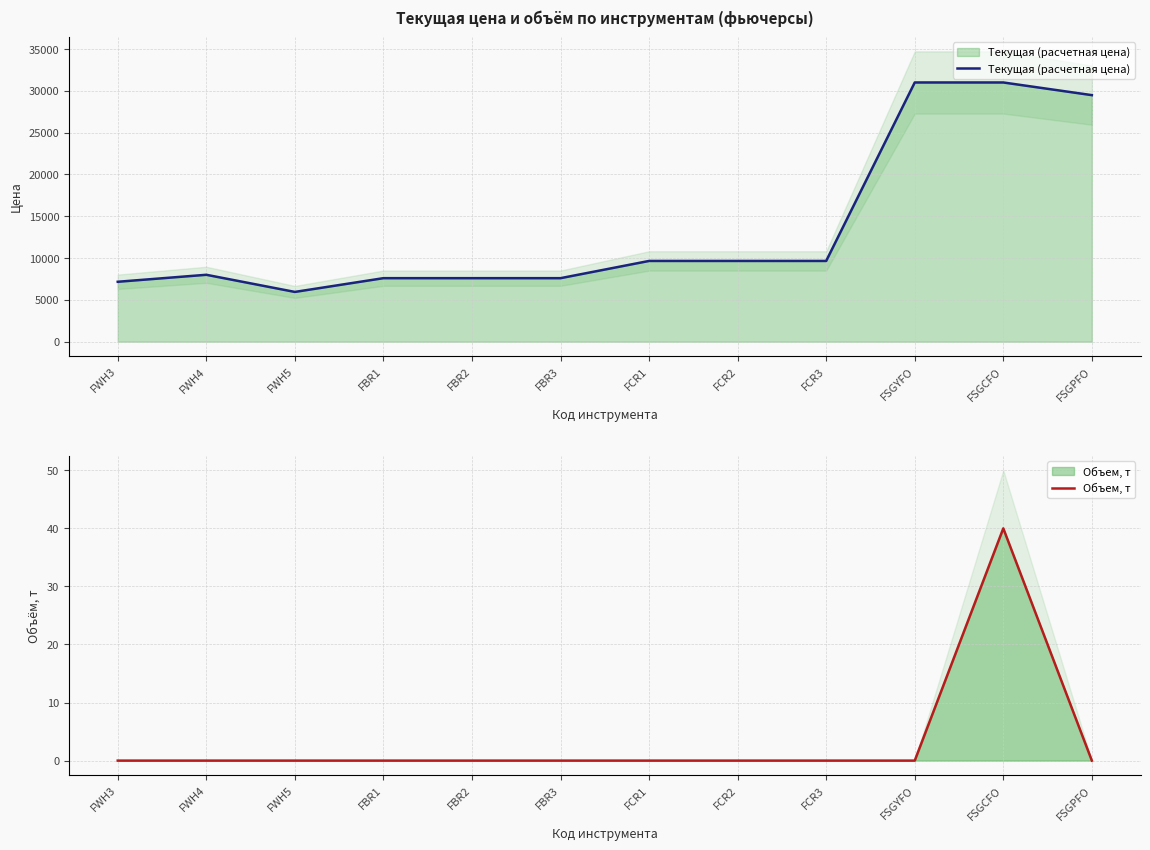

Which category has the highest value across all series?

FSGYFO